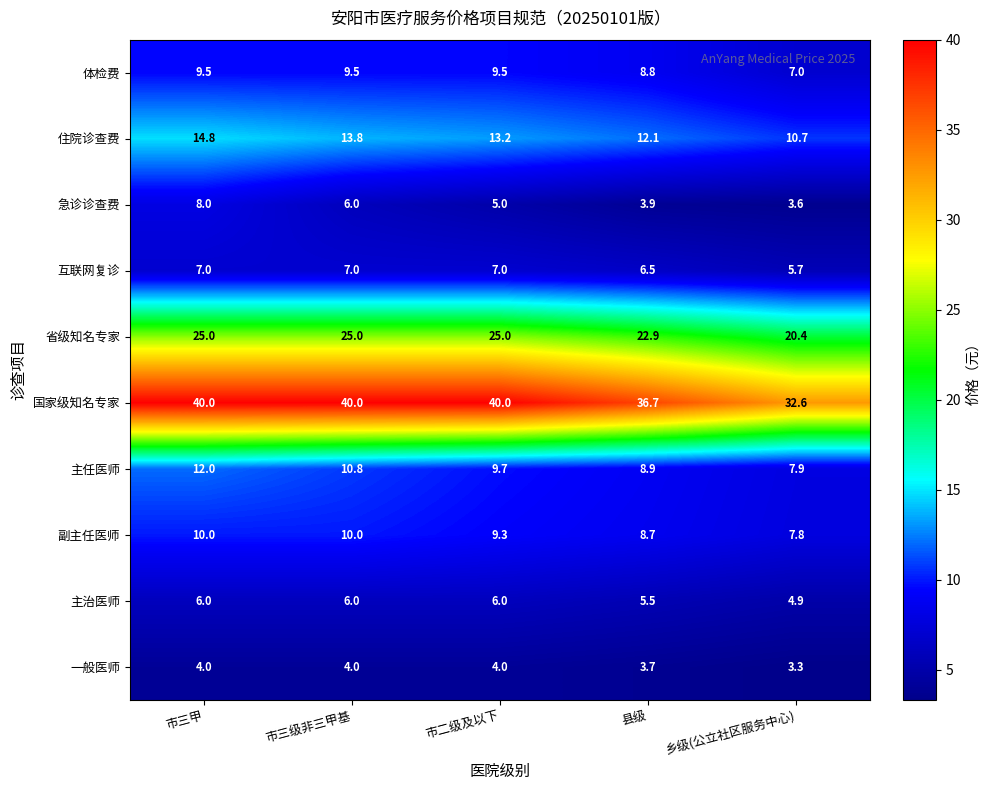

What is the maximum value for 副主任医师?

10.0